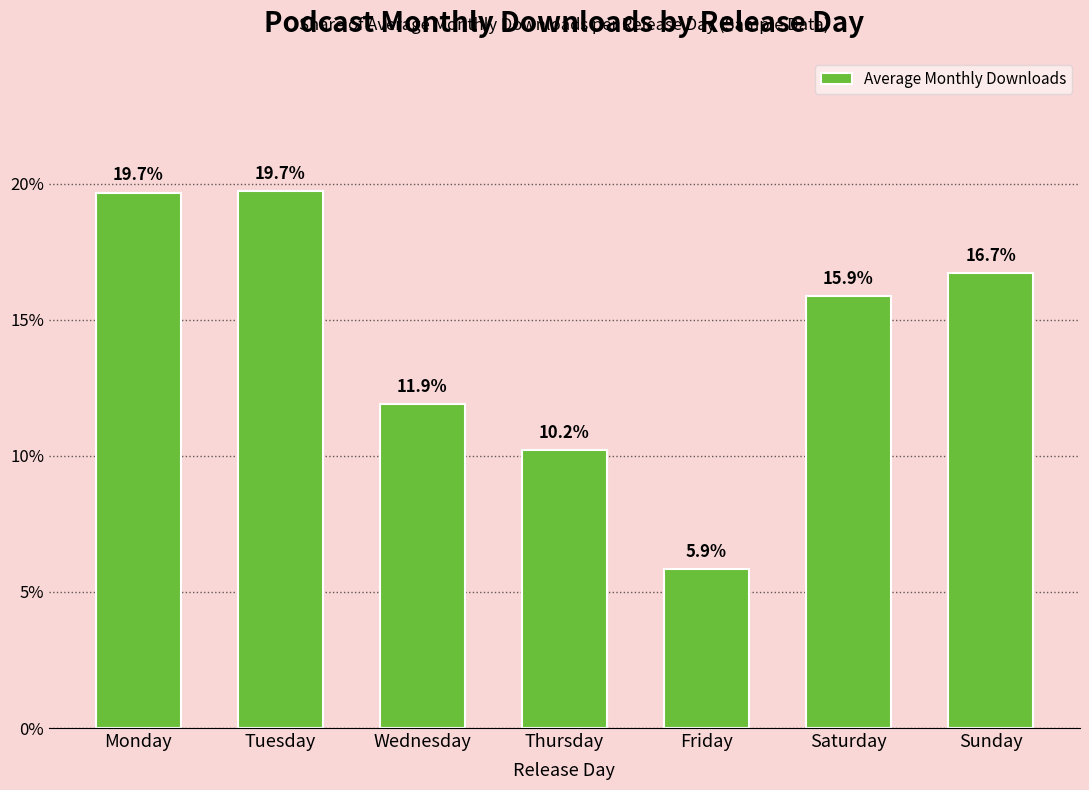

At which label is the value closest to 12?

Wednesday